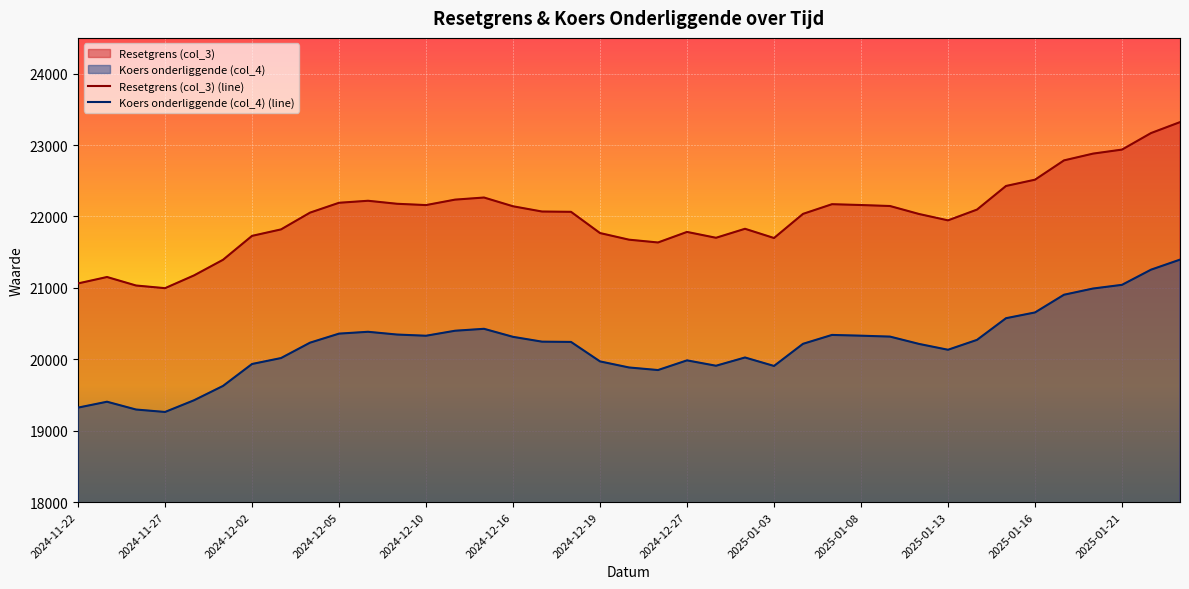

True or false: Resetgrens (col_3) (line) and Koers onderliggende (col_4) (line) intersect in this chart.

False